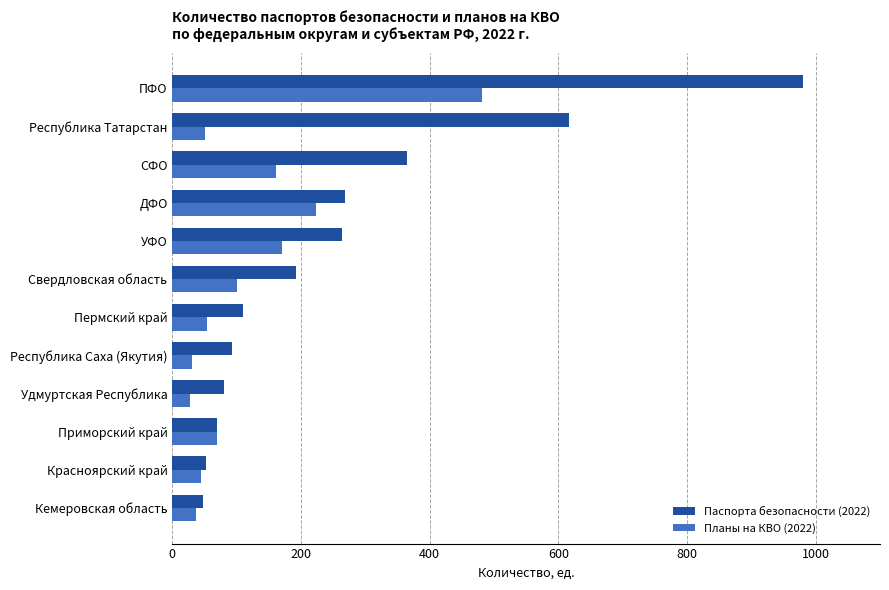

At which label is Планы на КВО (2022) closest to 254?

ДФО